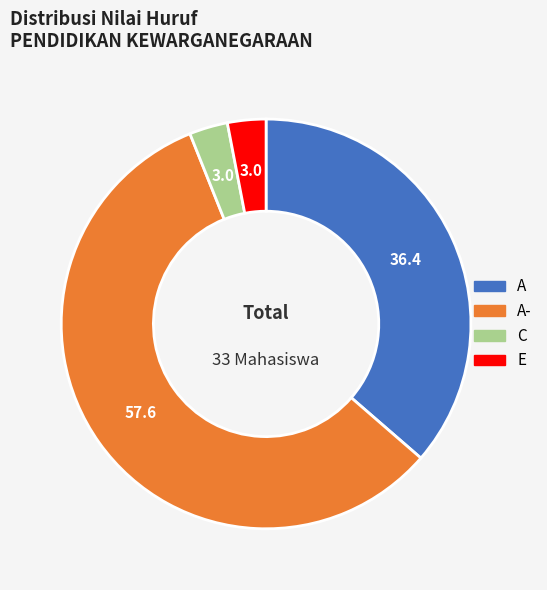

Is there any slice that represents more than half of the pie?

Yes